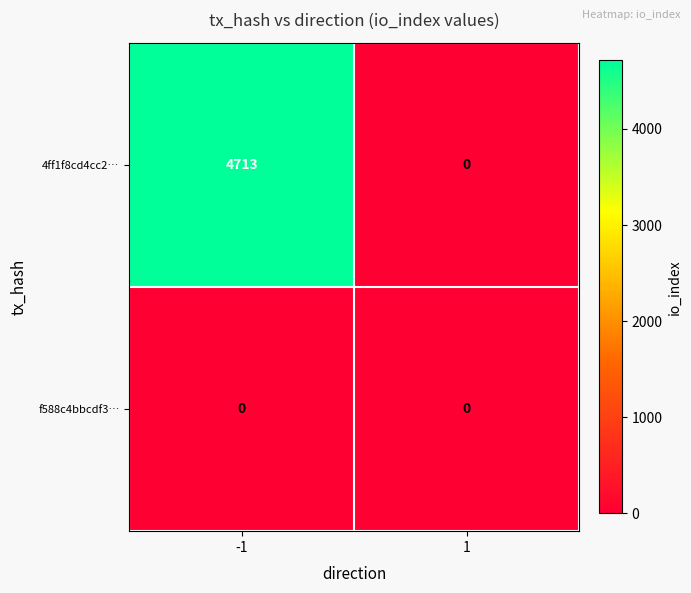

Reading left to right, extract all data points from this chart.

4ff1f8cd4cc2…: 4713	0
f588c4bbcdf3…: 0	0